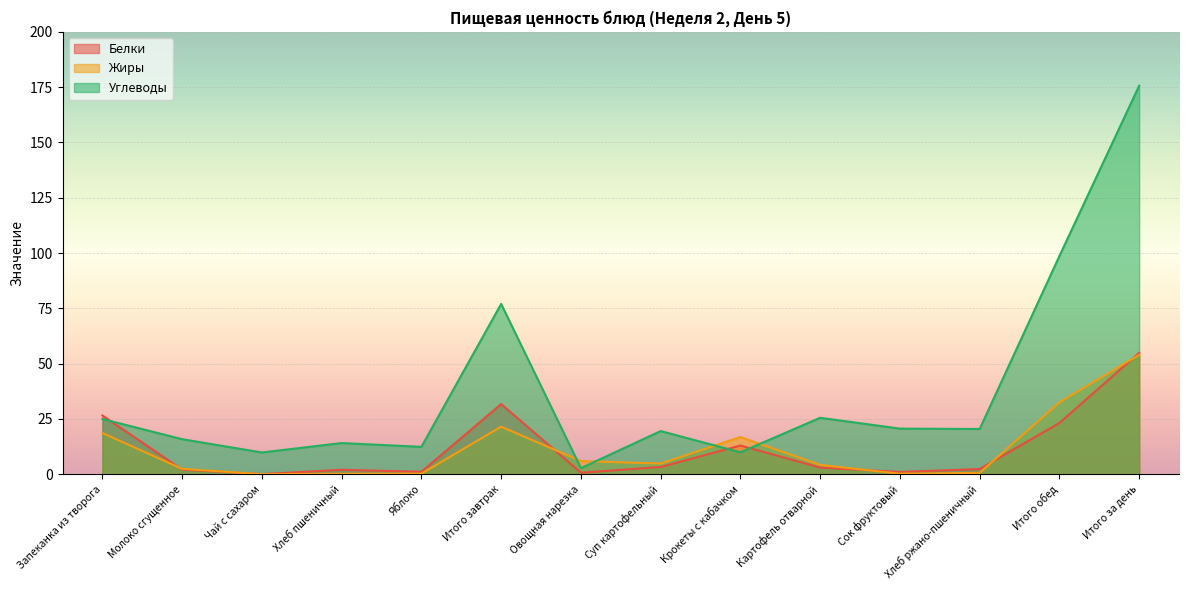

What is the lowest value of the Углеводы series?

2.7